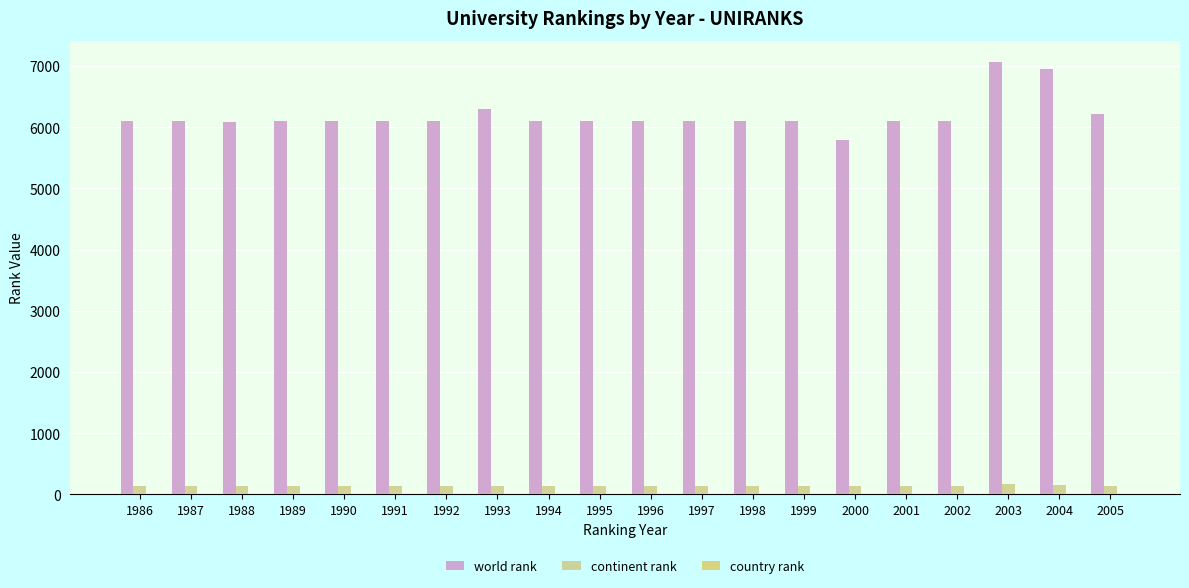

True or false: country rank has a value of 3 at 1989.

False